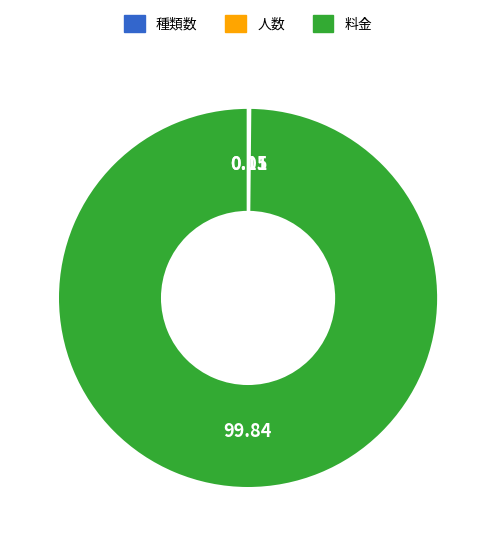

What is the largest slice in the pie chart?

料金